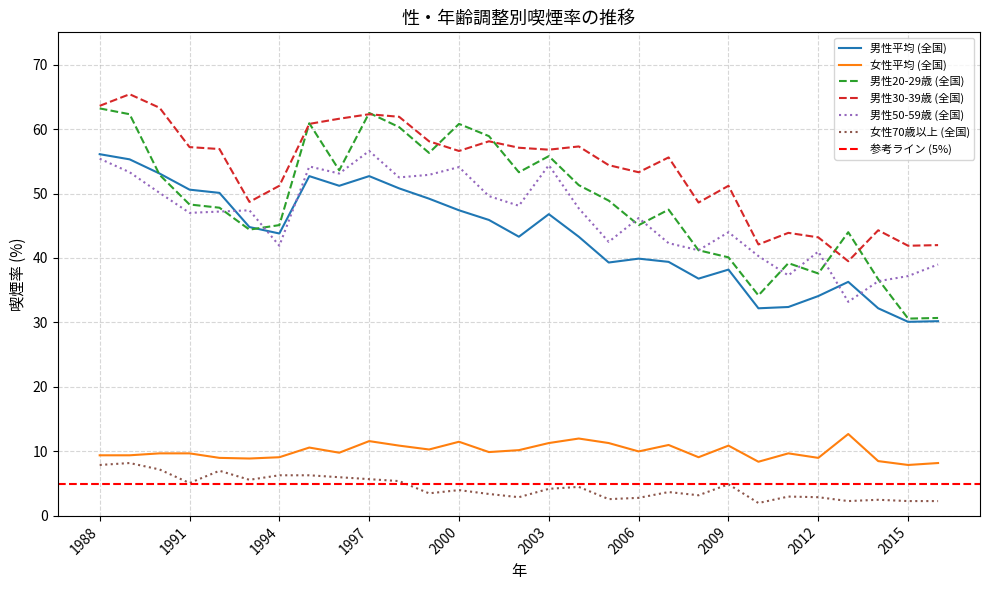

At how many categories does at least one series exceed 40?

29